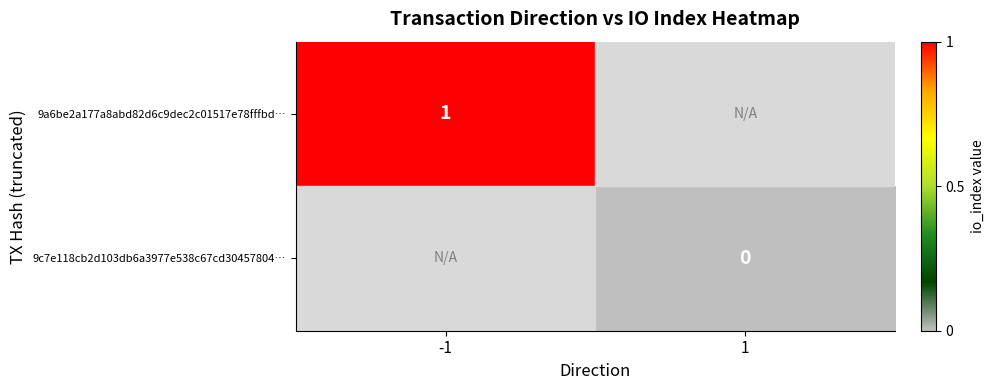

True or false: 9a6be2a177a8abd82d6c9dec2c01517e78fffbd… has a value of 2 at -1.

False